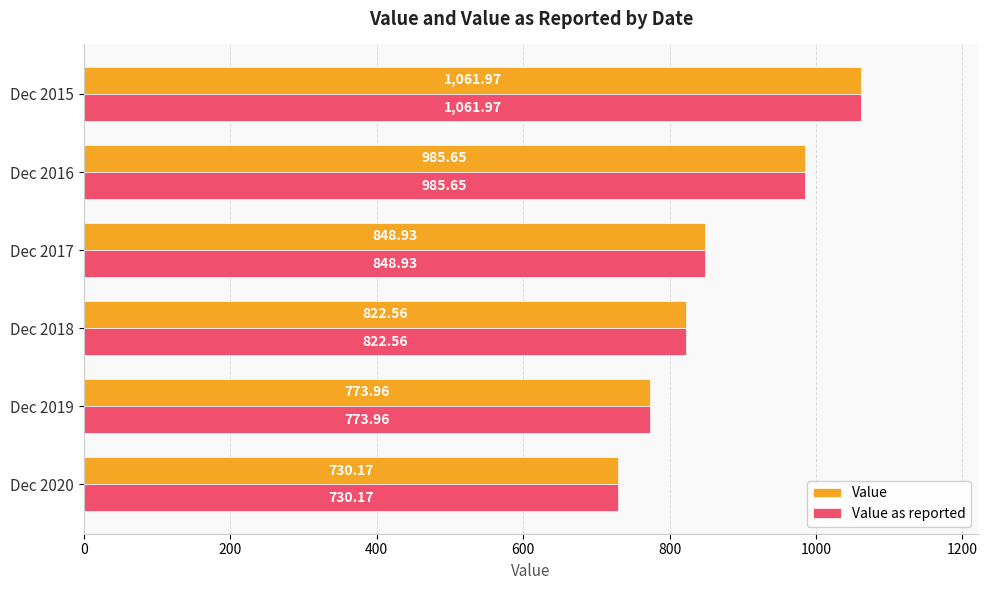

What is the minimum value for Value?

730.2